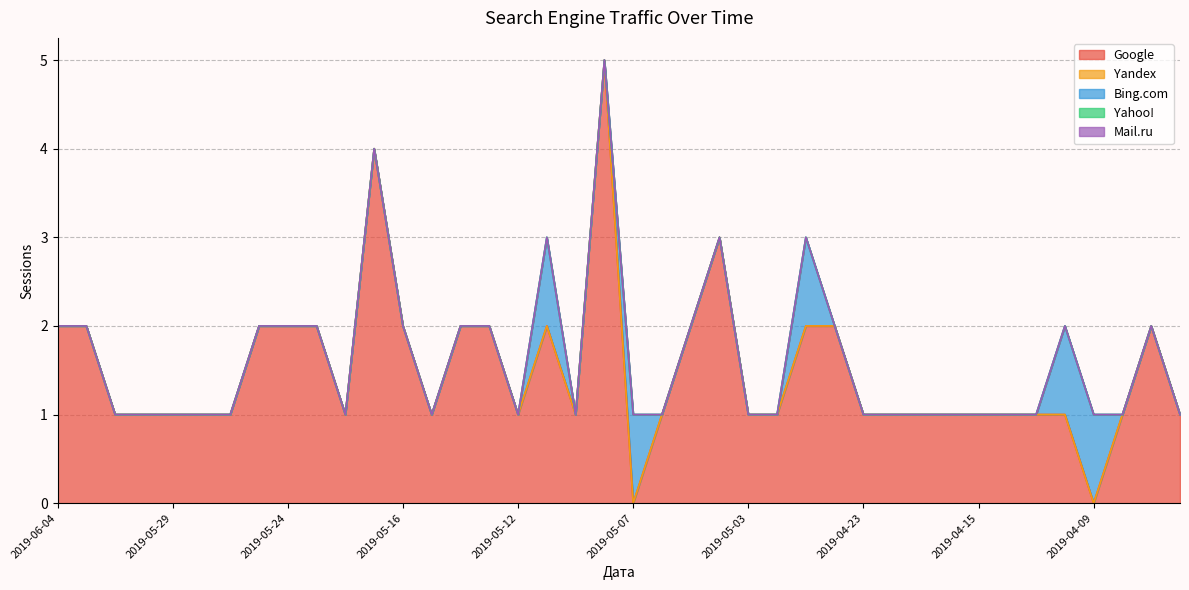

Count the number of data series in this chart.

5